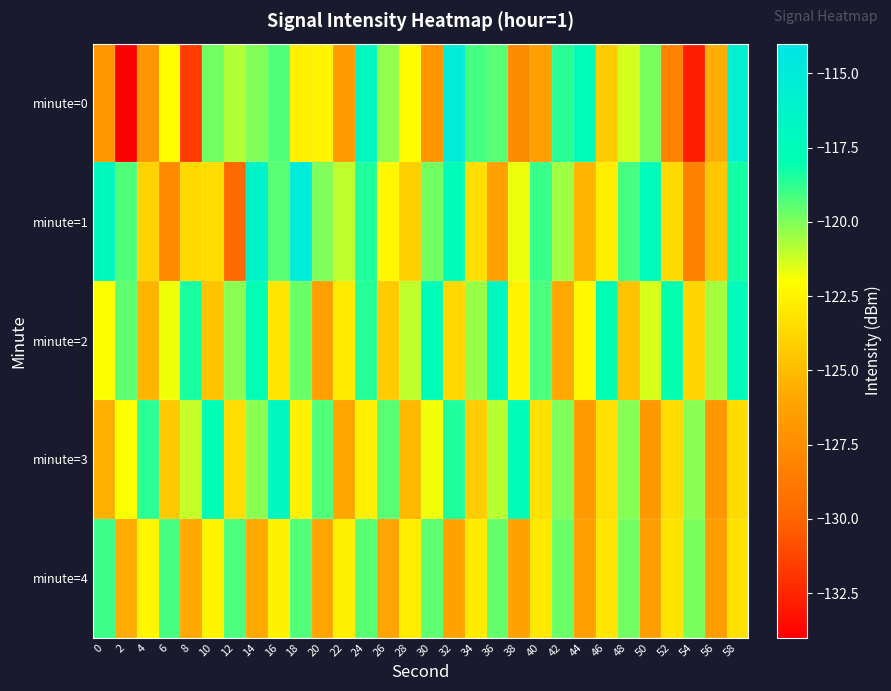

Which category has the lowest value across all series?

2